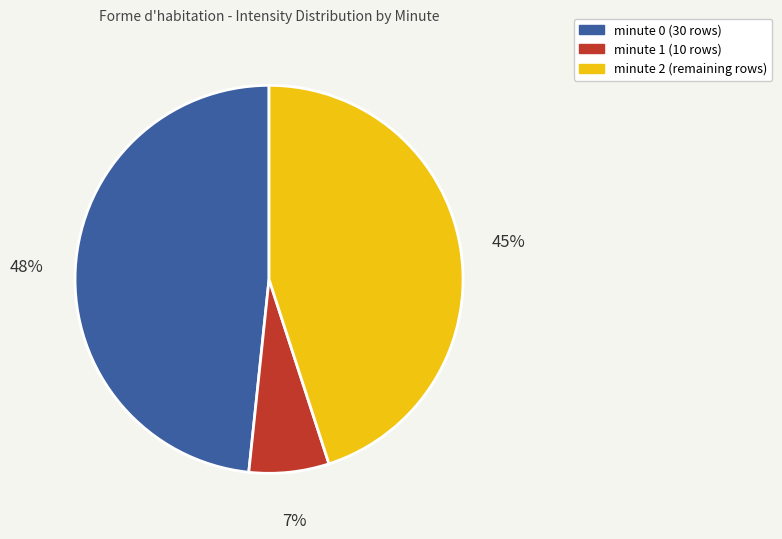

Is there a majority slice in this chart?

No